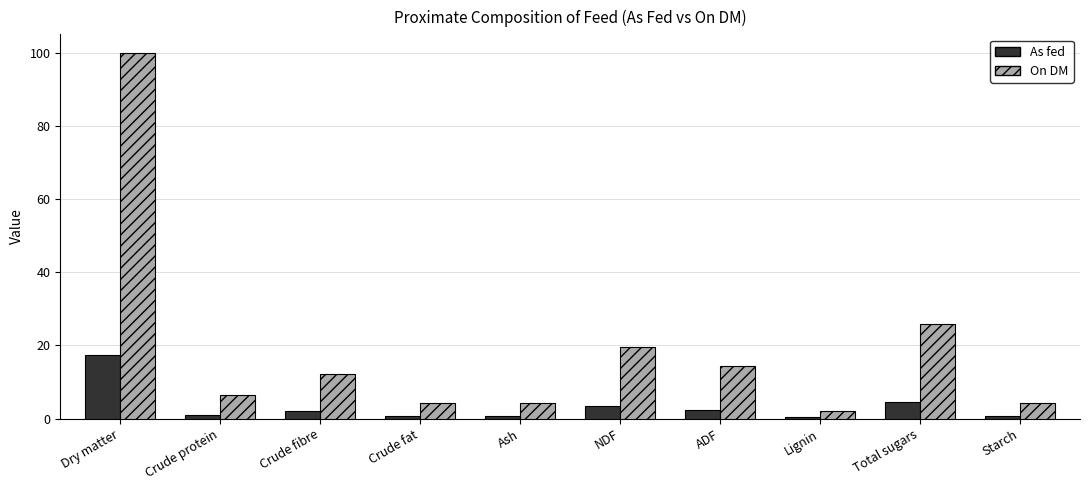

Is it true that On DM equals 19.7 at NDF?

True